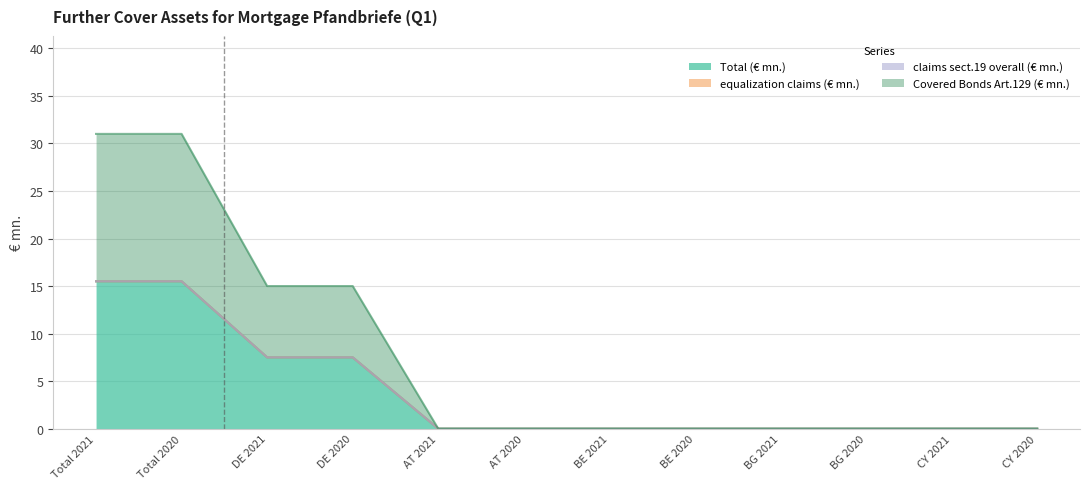

True or false: Total (€ mn.) and Covered Bonds Art.129 (€ mn.) intersect in this chart.

False